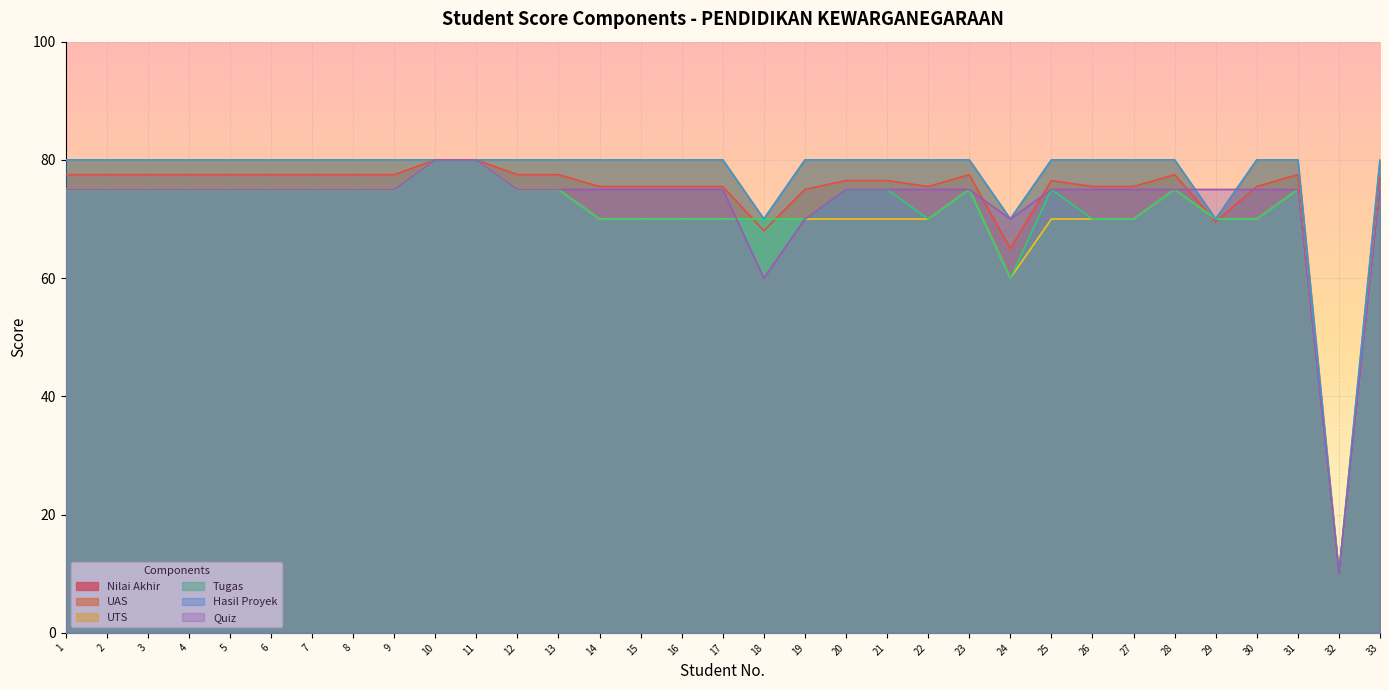

How many lines are shown in the chart?

6